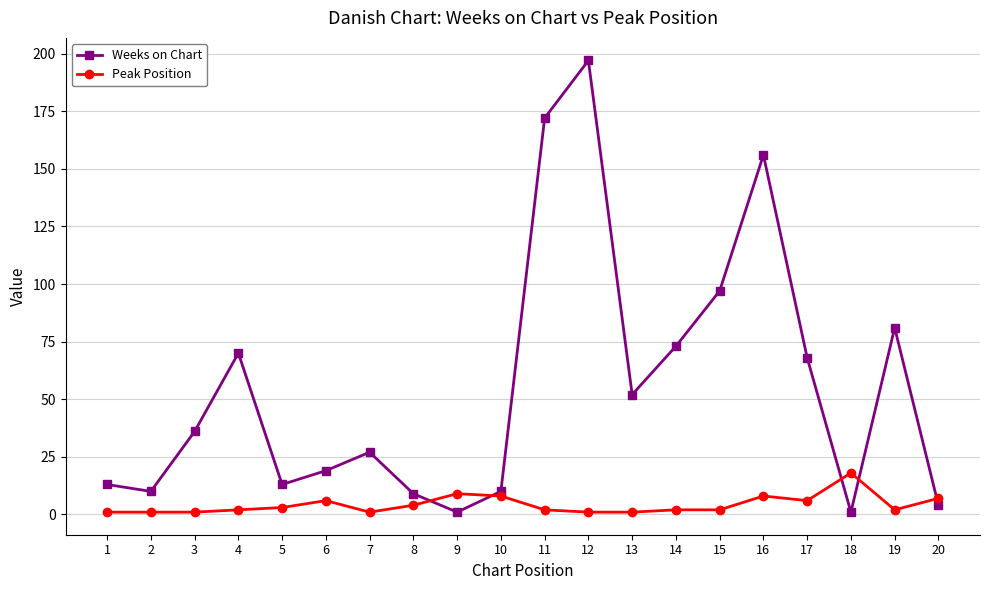

True or false: Weeks on Chart has more than 1 points higher than both neighbors.

True